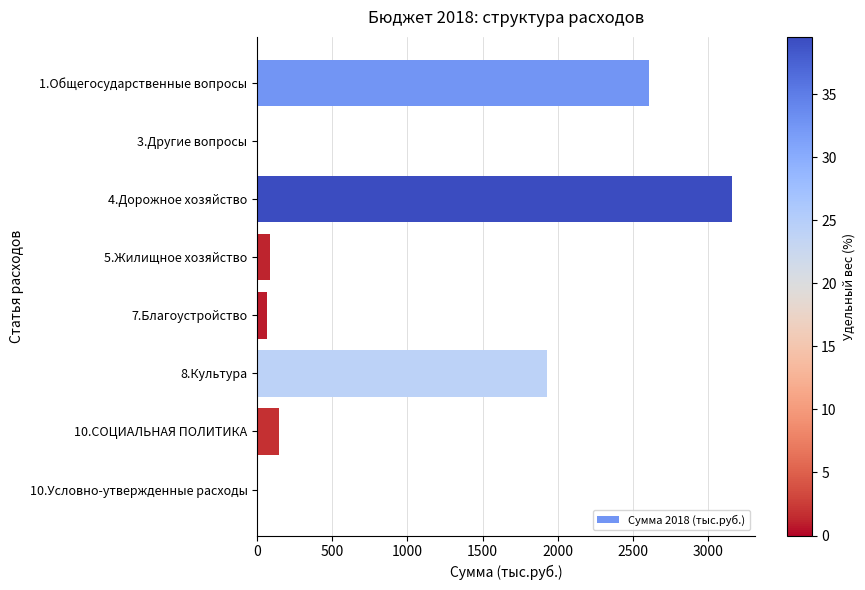

At which label is the value closest to 1579?

8.Культура